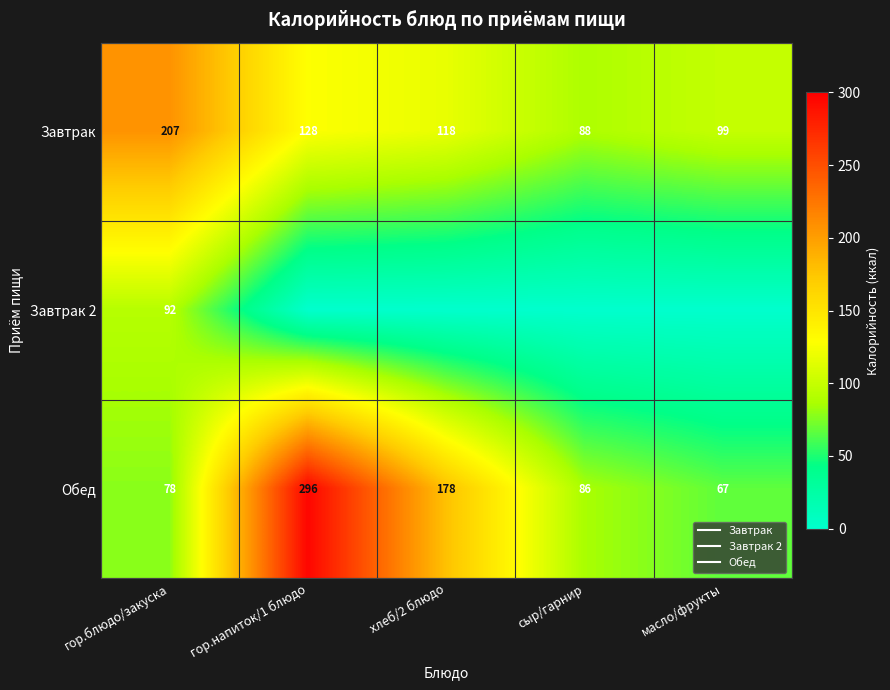

At which label does Обед reach its minimum?

масло/фрукты